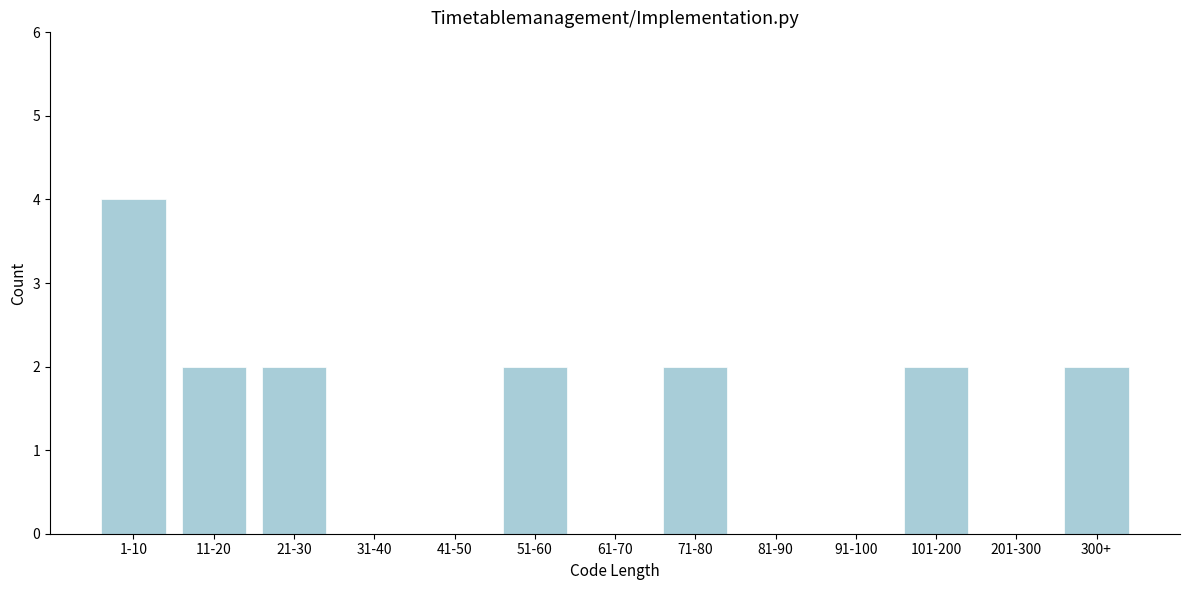

Reading left to right, transcribe all the data shown in this chart.

1-10=4	11-20=2	21-30=2	31-40=0	41-50=0	51-60=2	61-70=0	71-80=2	81-90=0	91-100=0	101-200=2	201-300=0	300+=2